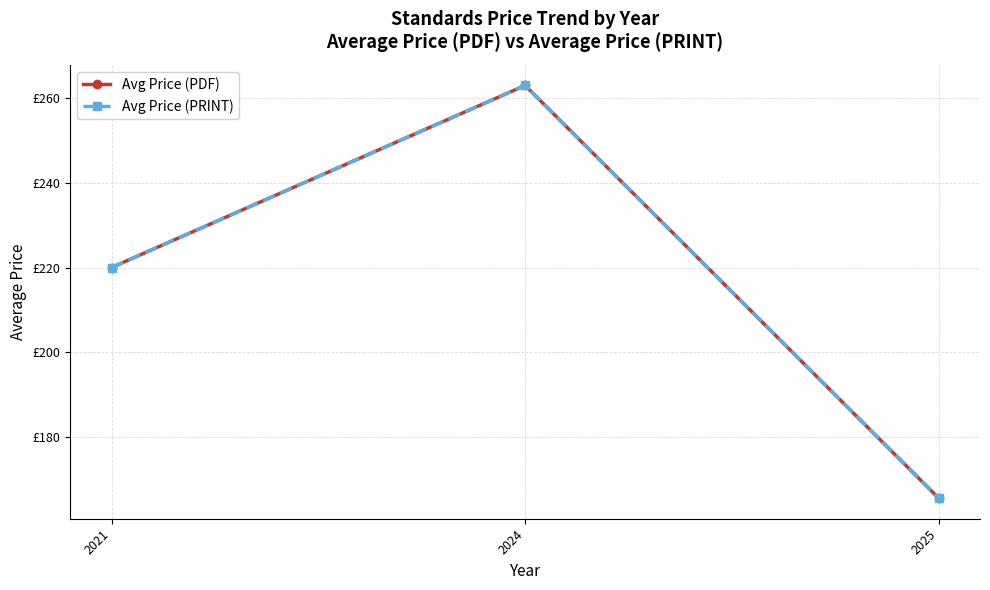

What is the average value of the Avg Price (PRINT) series?

216.2